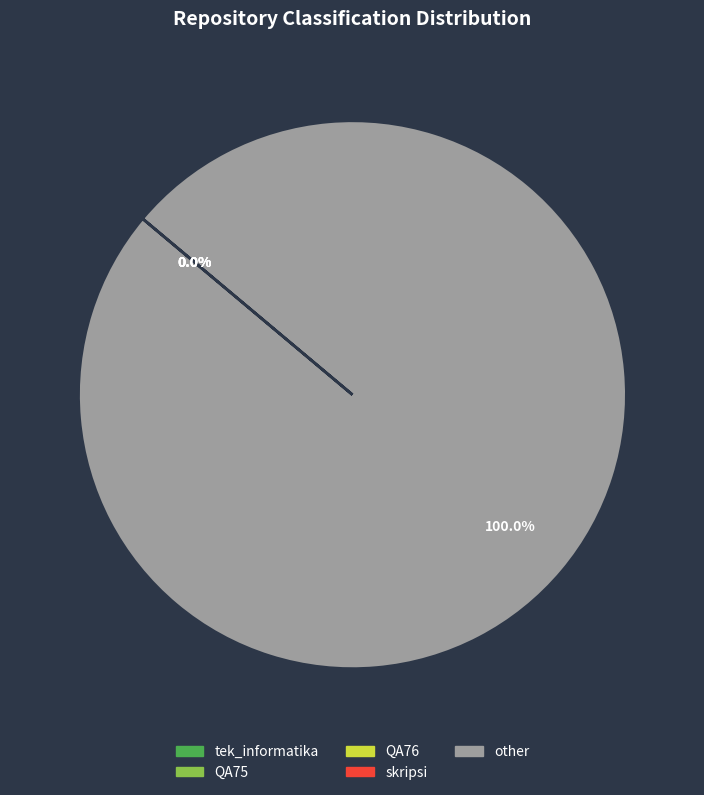

Which category has the biggest portion of the pie?

other